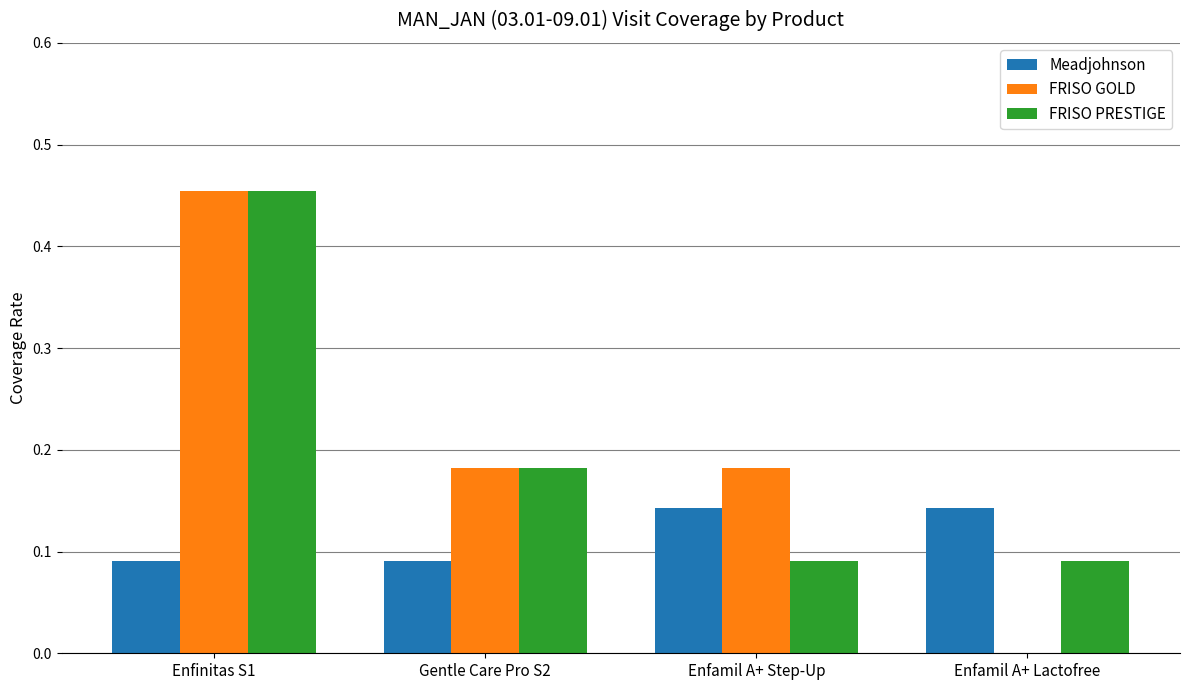

Is the value of Meadjohnson at Enfamil A+ Step-Up greater than the value of FRISO PRESTIGE at Enfamil A+ Step-Up?

Yes